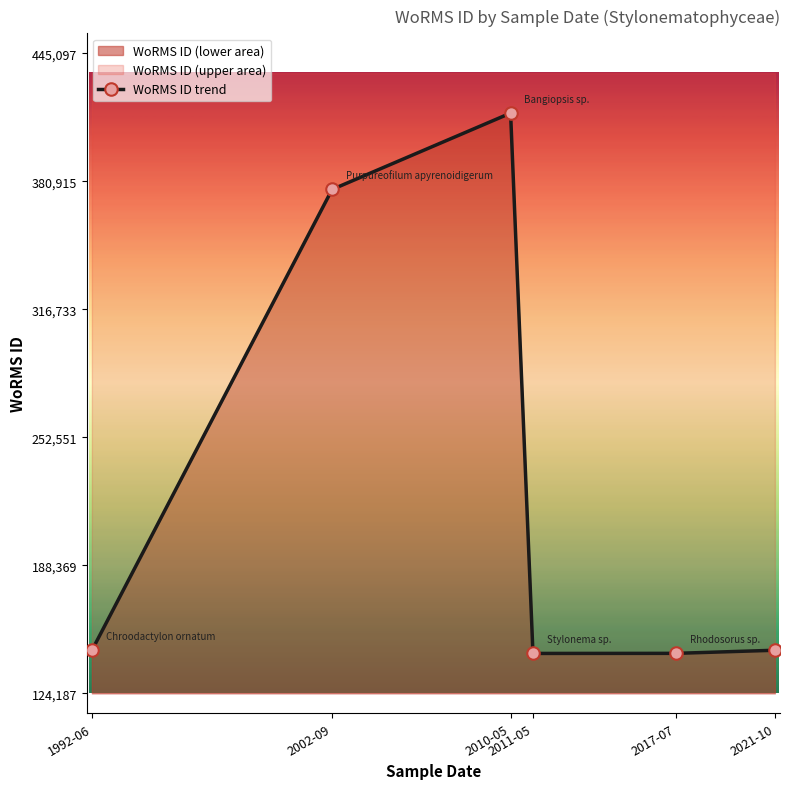

True or false: the data has more than 1 interior local peaks.

False